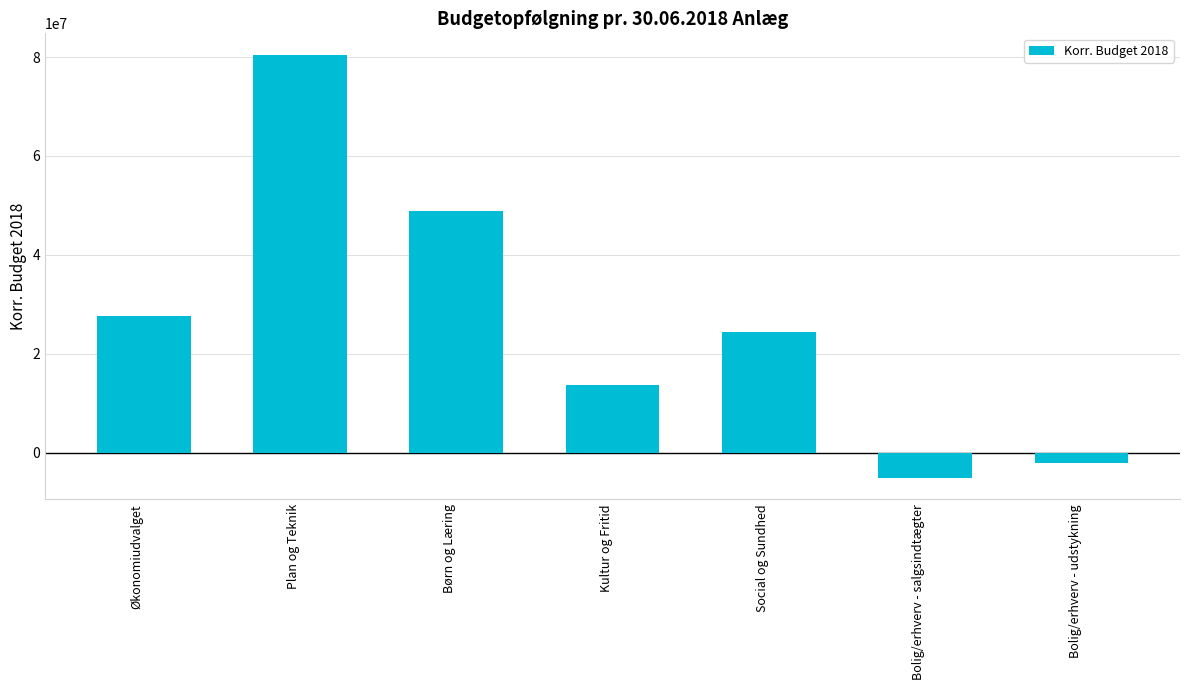

Which label corresponds to the smallest value in the chart?

Bolig/erhverv - salgsindtægter